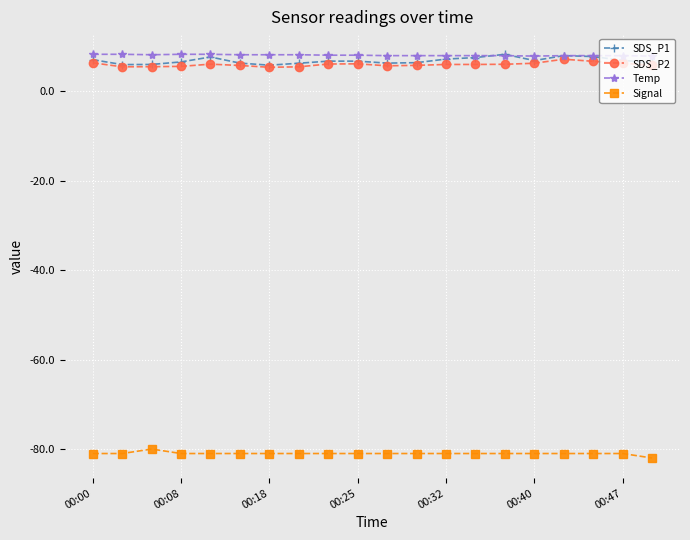

What is the value of the Signal point at the 14th from the left?

-81.0